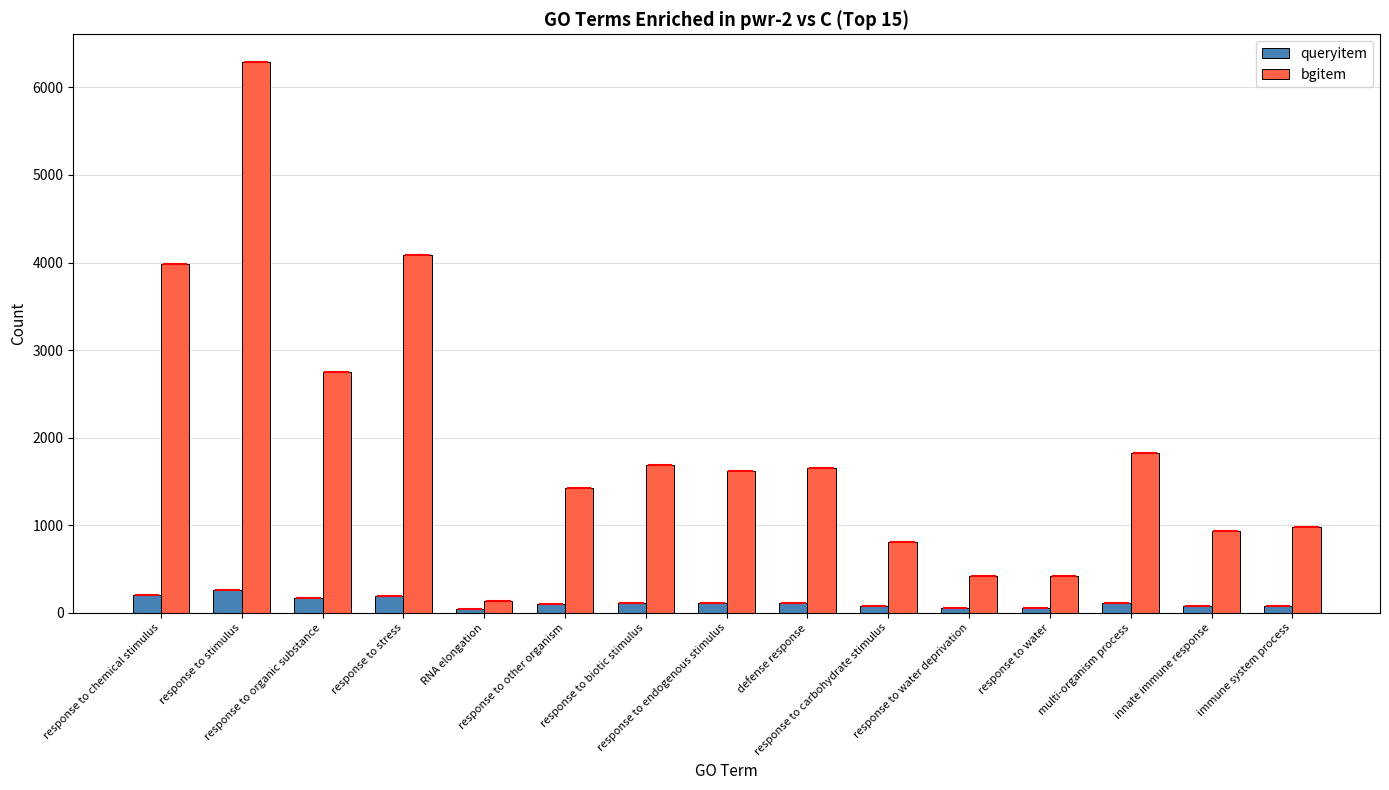

What is the label of the 6th bar from the right?

response to carbohydrate stimulus